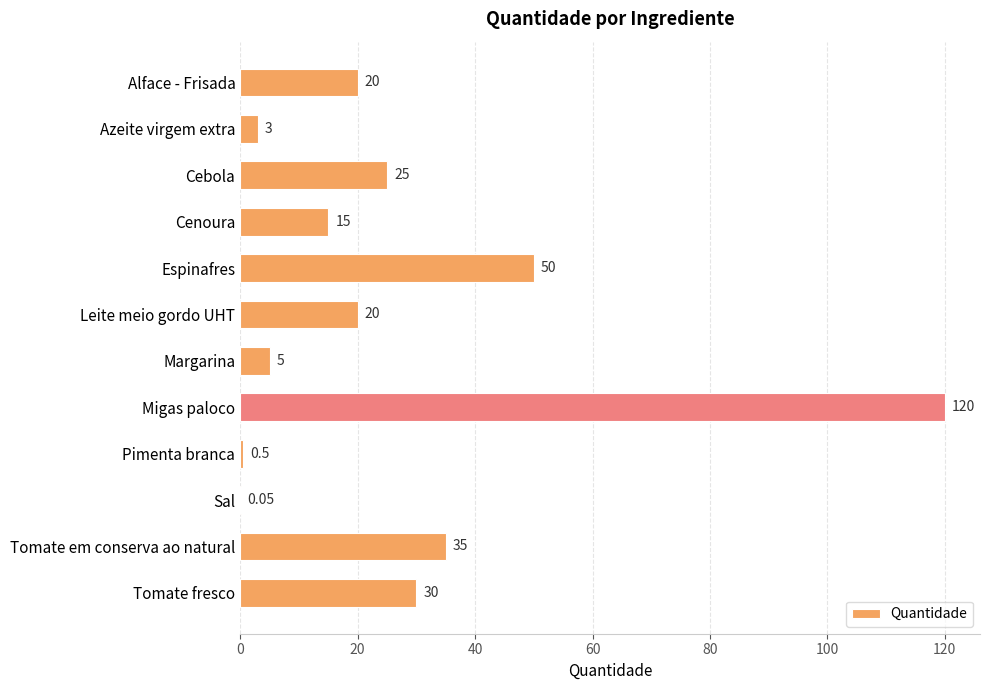

Which label corresponds to the largest value in the chart?

Migas paloco